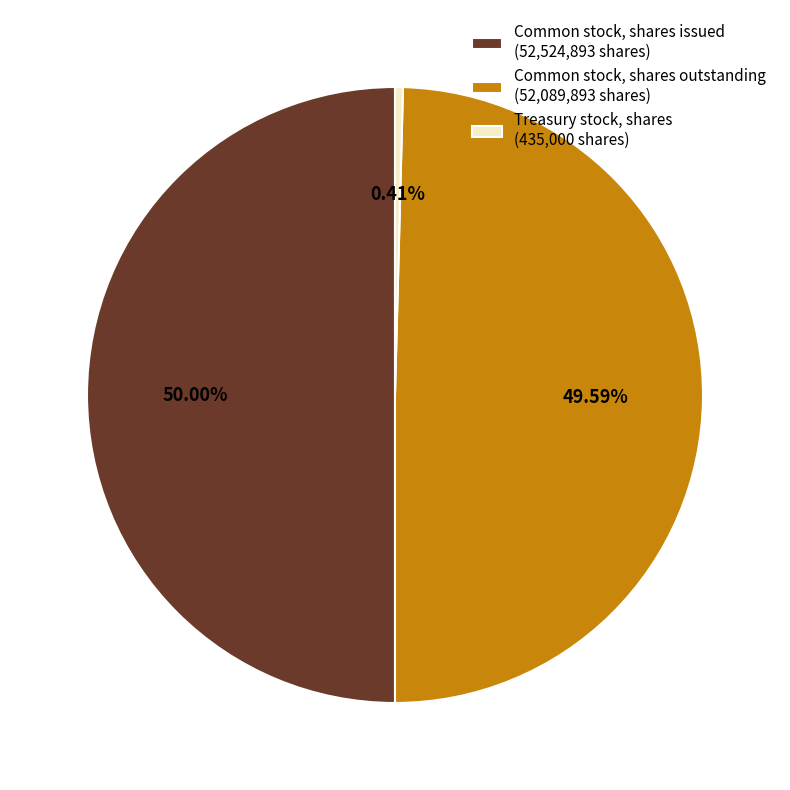

How many slices are in this pie chart?

3